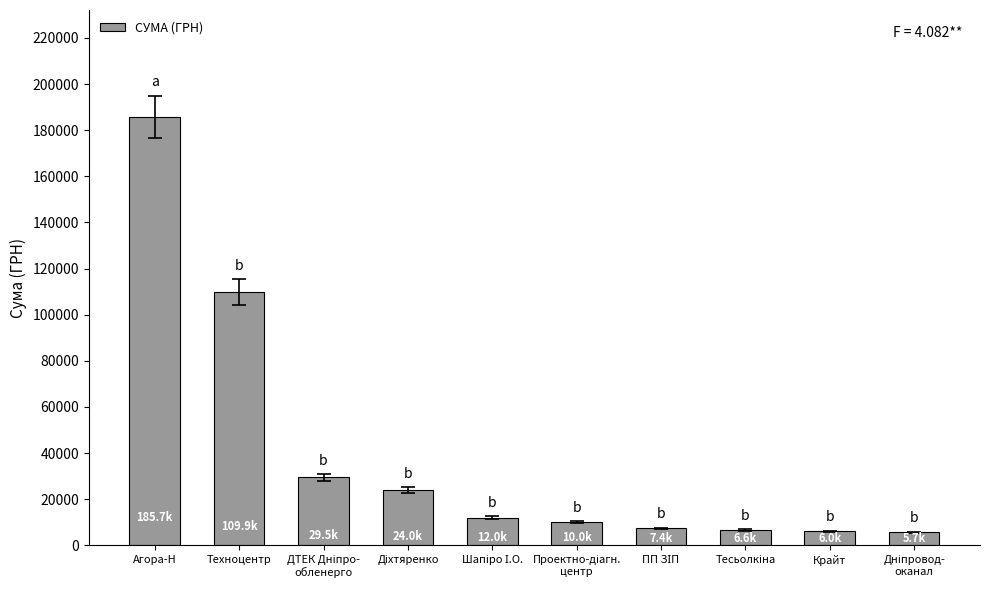

Which label corresponds to the largest value in the chart?

Агора-Н